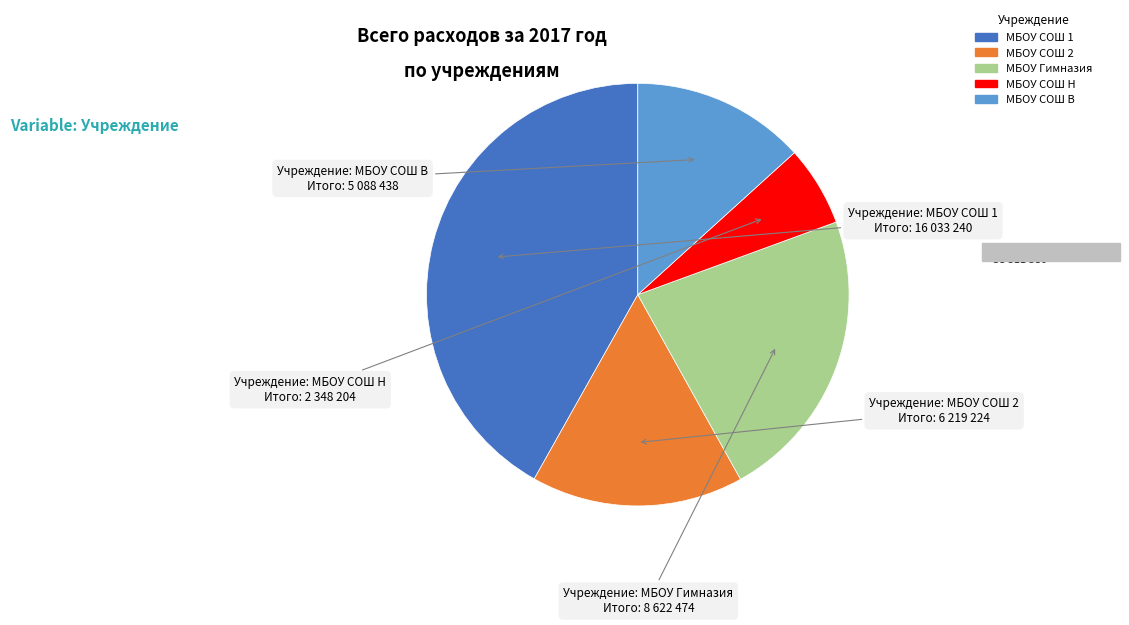

Combined, do МБОУ Гимназия and МБОУ СОШ В account for over 50%?

No